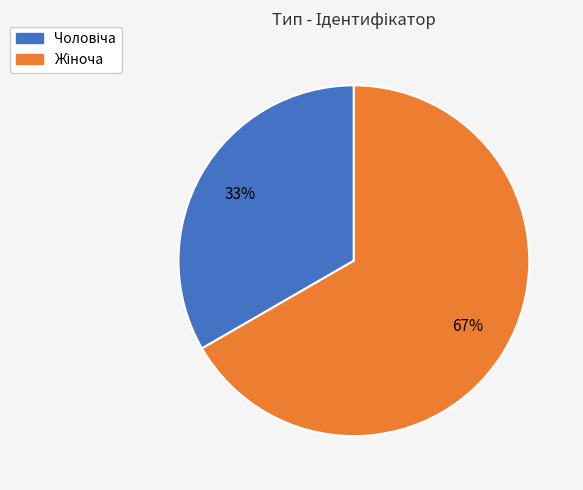

Is there a majority slice in this chart?

Yes